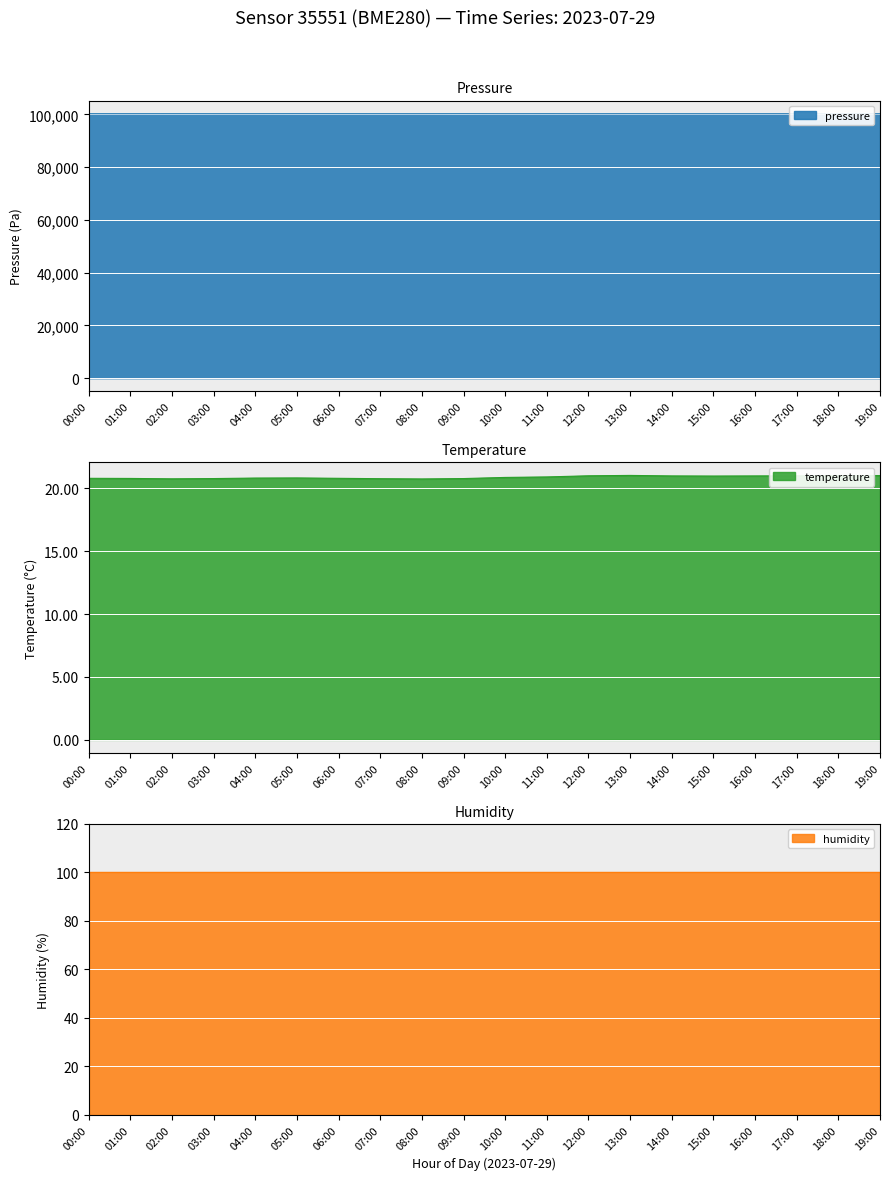

Is it true that temperature equals 20.9 at 10:00?

True